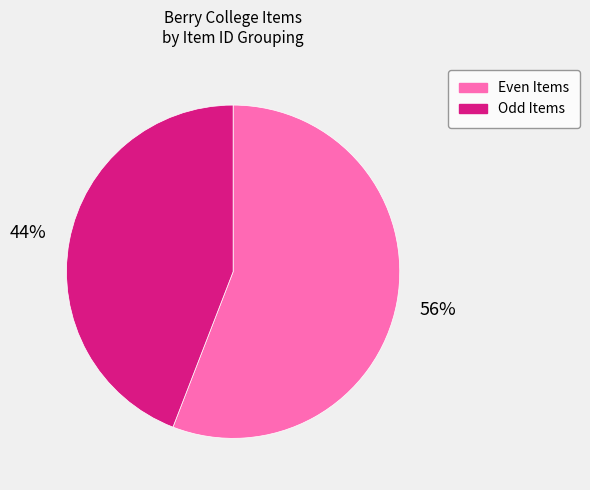

How many segments does this pie chart have?

2